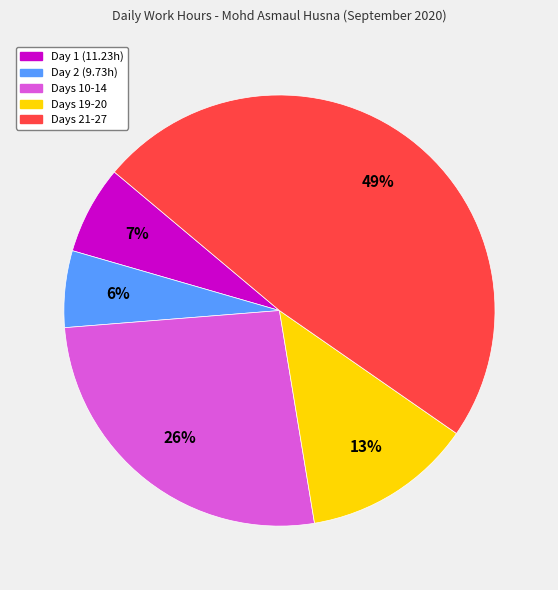

Count the number of slices in the pie.

5